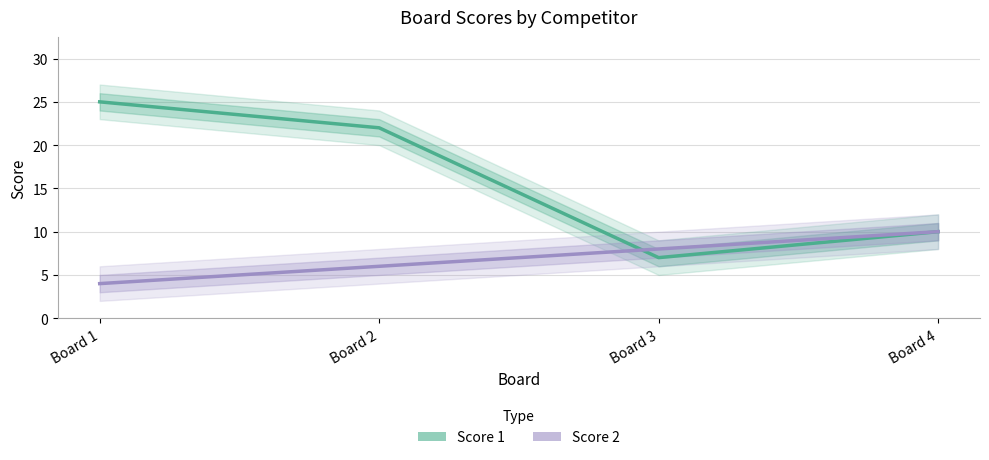

How many Score 1 values are between 10 and 25?

3